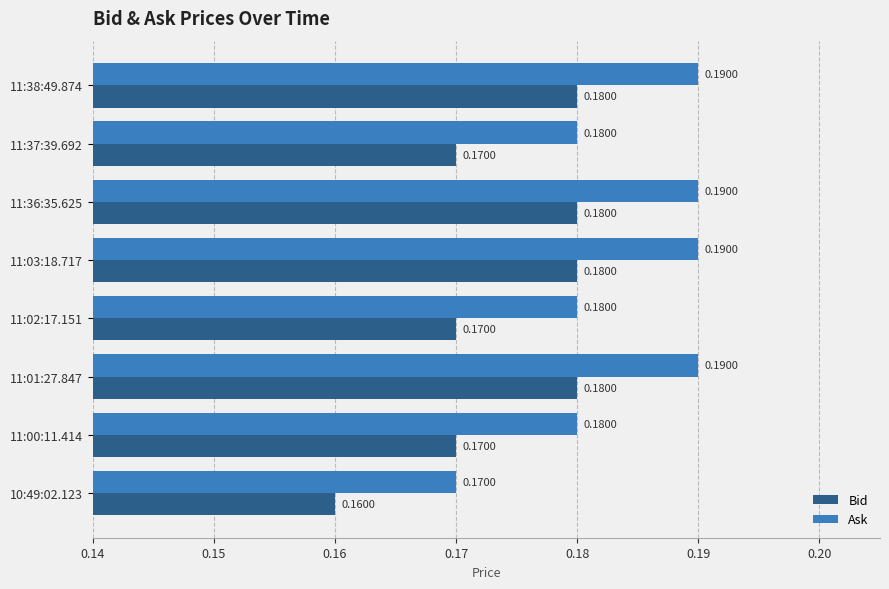

Rank the series by their maximum value, from lowest to highest.

Bid, Ask